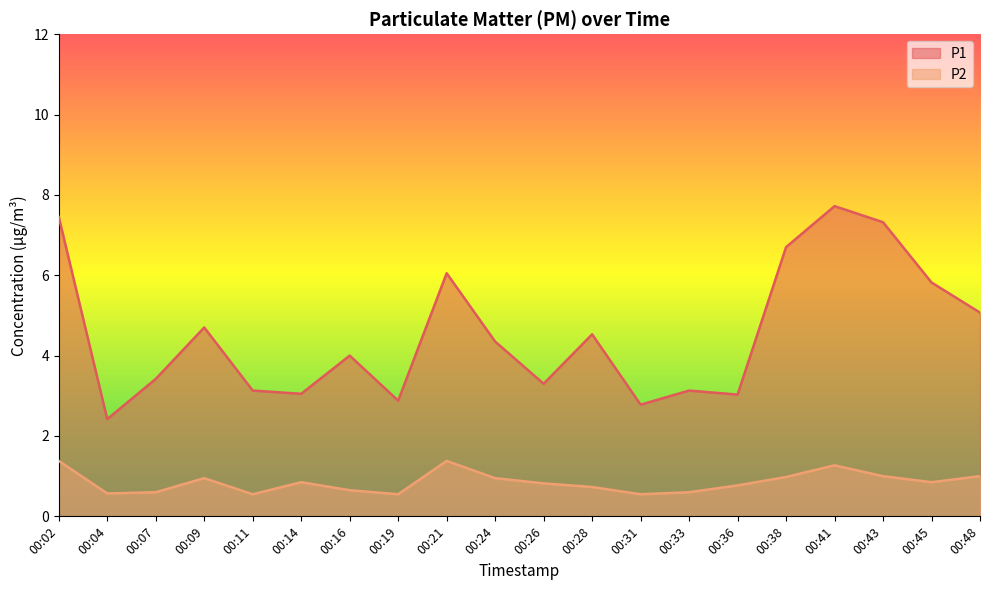

Which category has the lowest value in the P2 series?

00:11